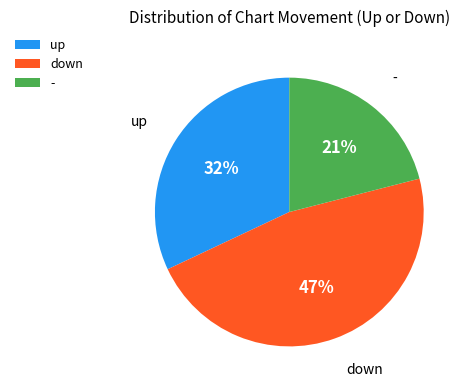

To the nearest percent, what portion does - represent?

21%